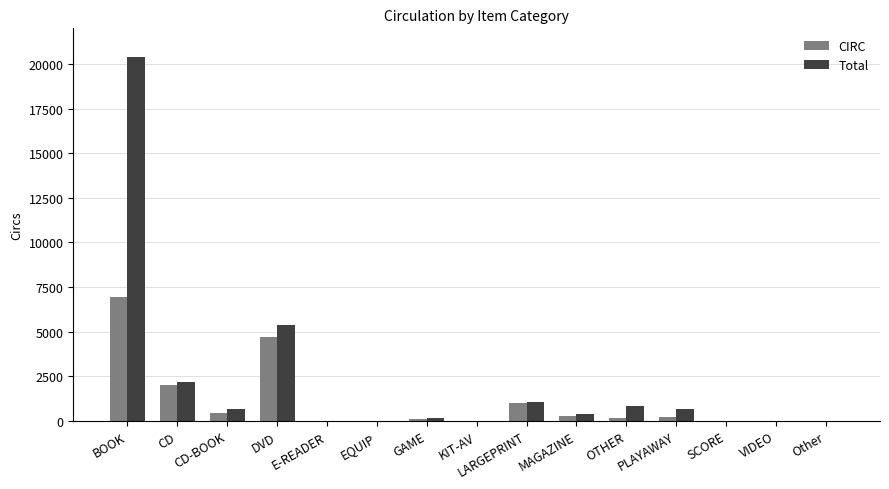

The CIRC series shows 6955 at BOOK. True or false?

True